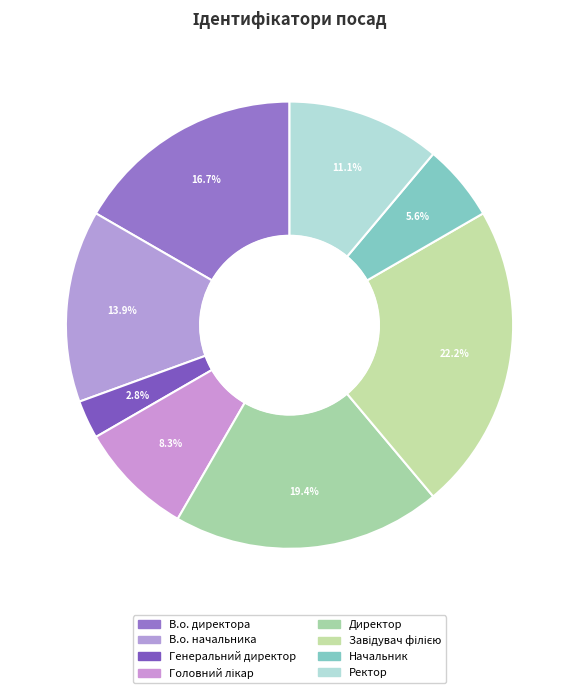

To the nearest percent, what percentage of the pie is Головний лікар?

8%